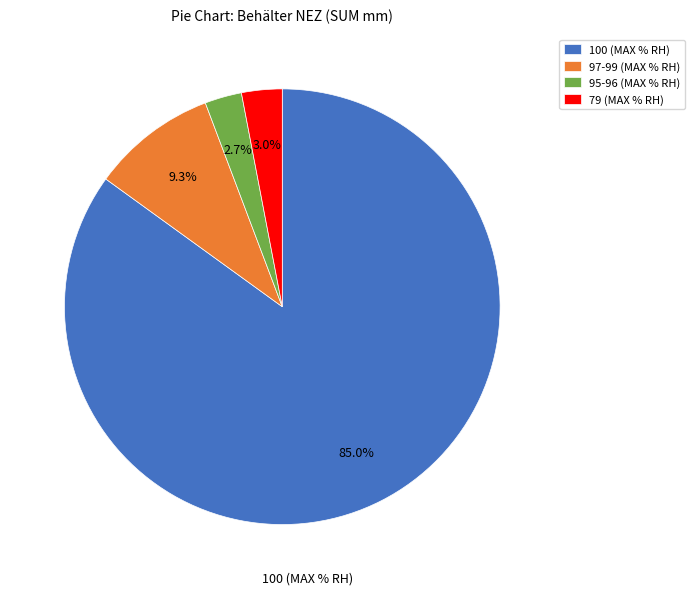

Do 95-96 (MAX % RH) and 97-99 (MAX % RH) together represent more than half of the pie?

No